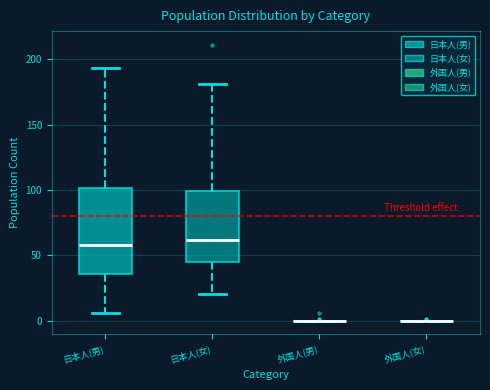

Which box is the tallest, from its lower edge to its upper edge?

日本人(男)